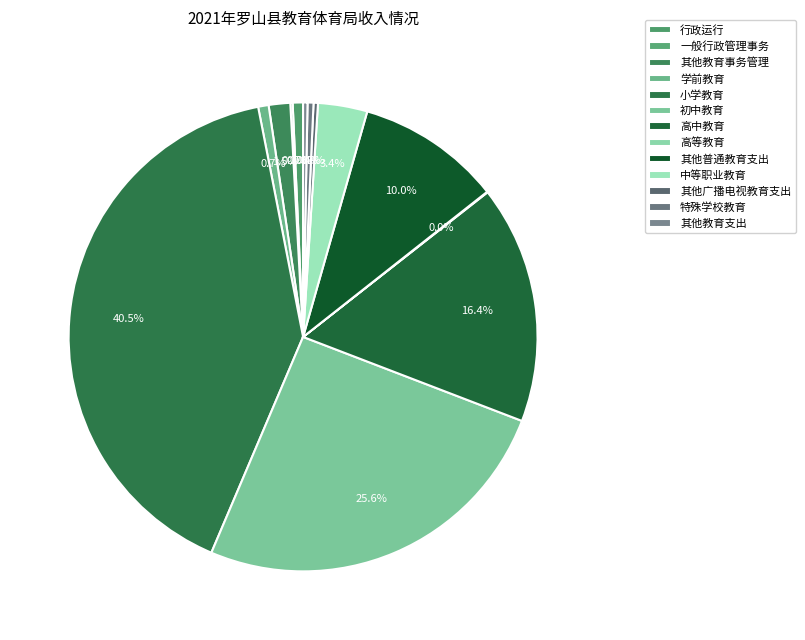

Does 其他教育事务管理 account for over 50% of the chart?

No